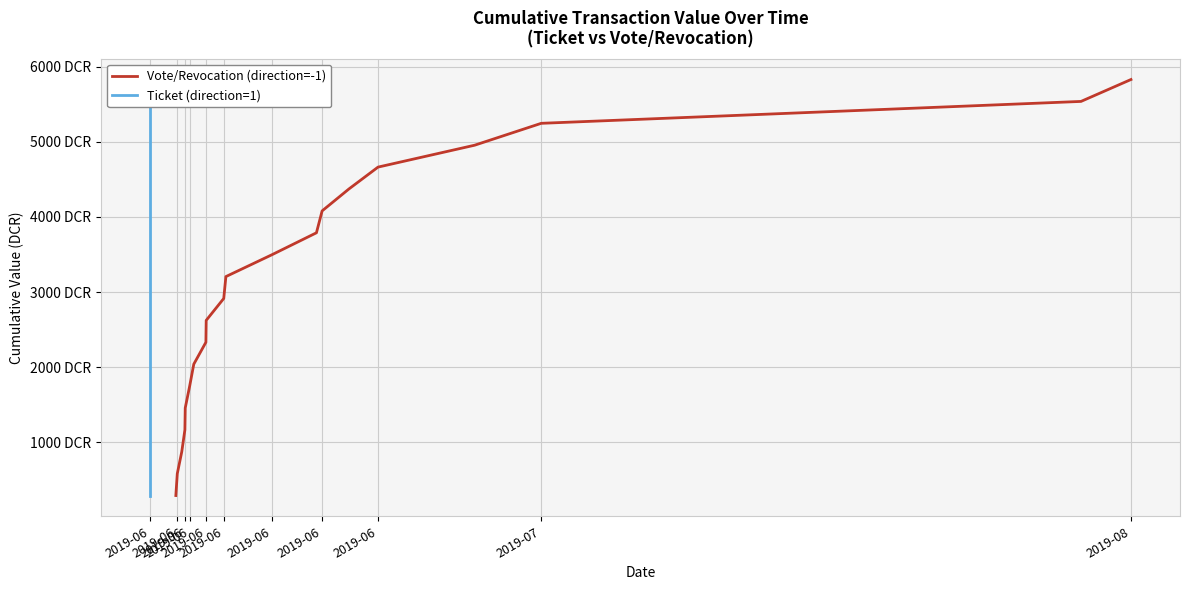

How many data points does each series have?

20